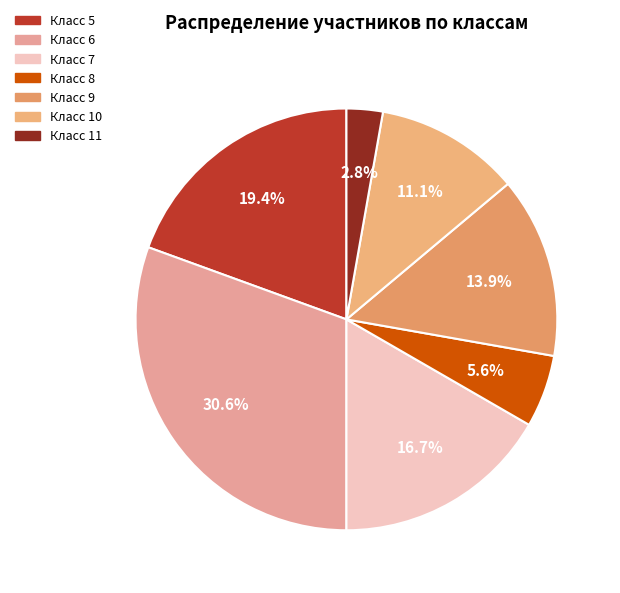

Count the number of slices in the pie.

7